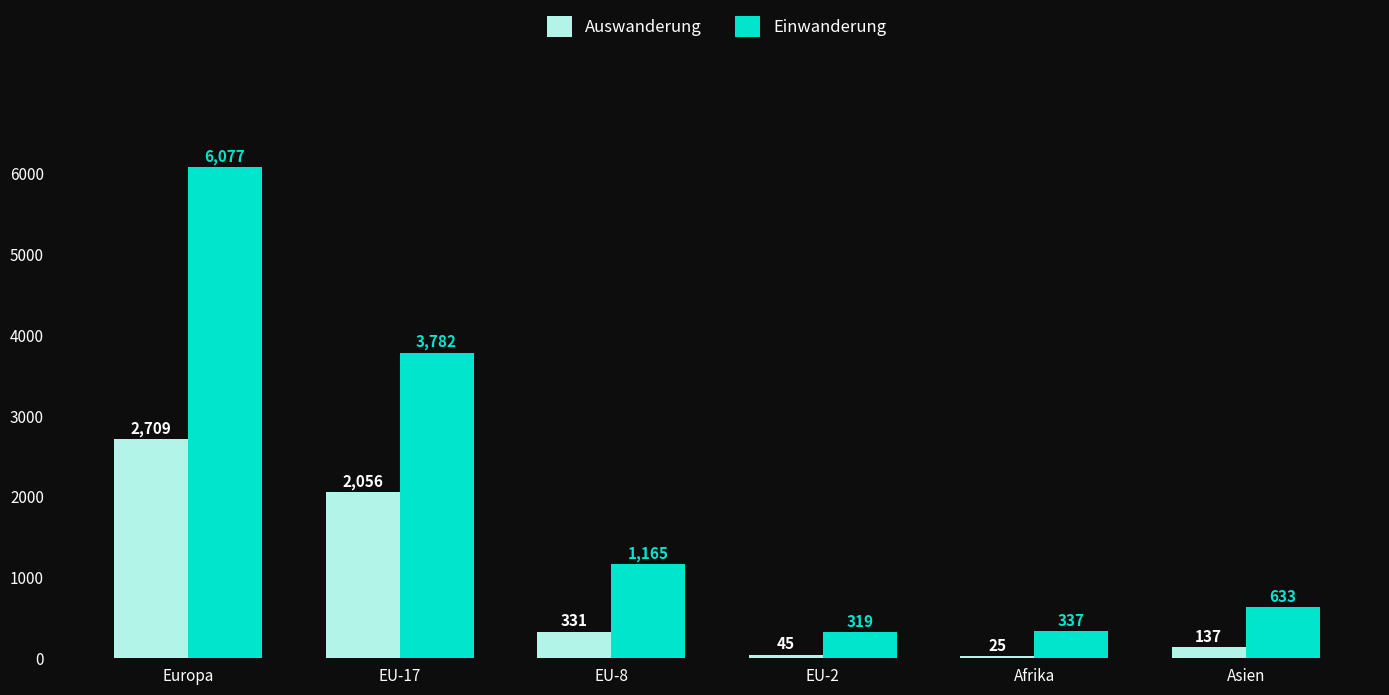

How many data points in Einwanderung are less than 1165?

3